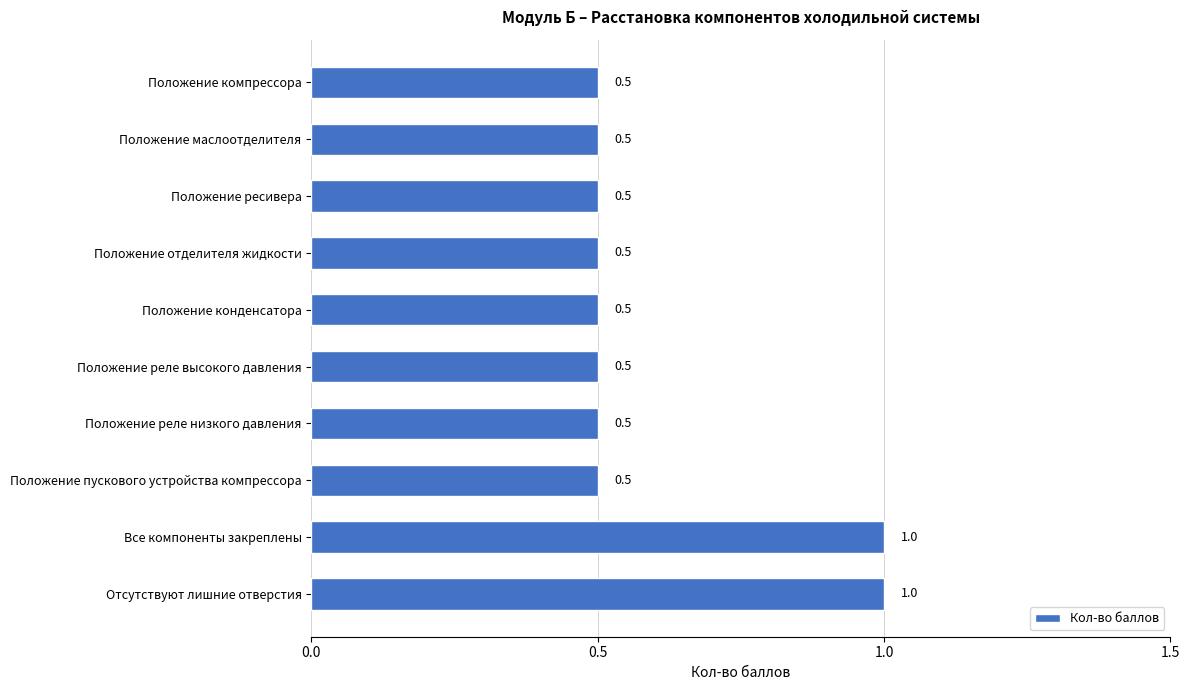

How many values are between 0 and 1?

10